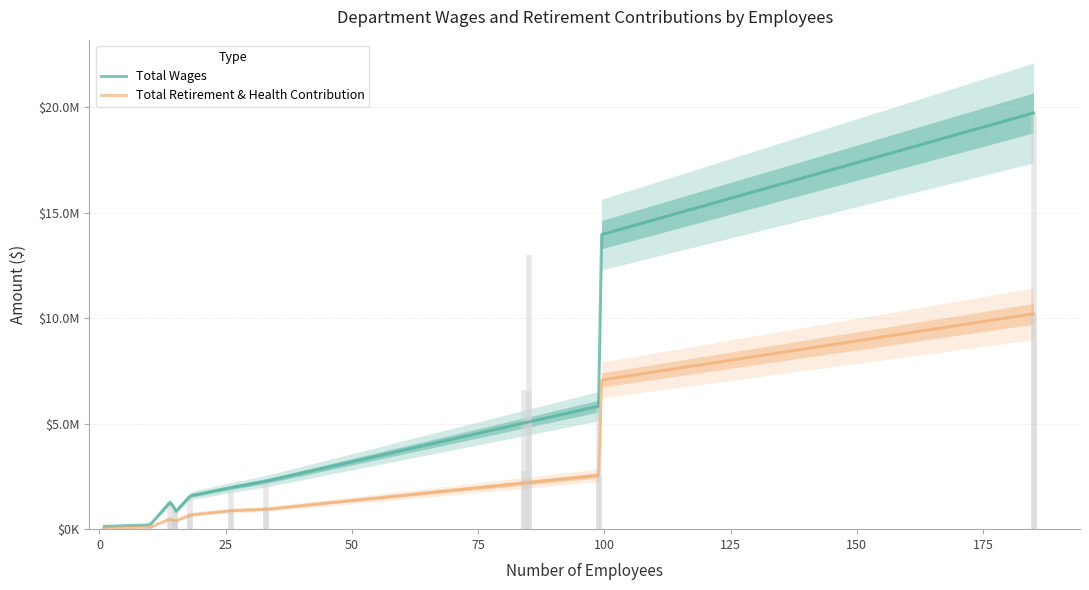

Is it true that Total Wages equals 817278 at City Attorney?

False